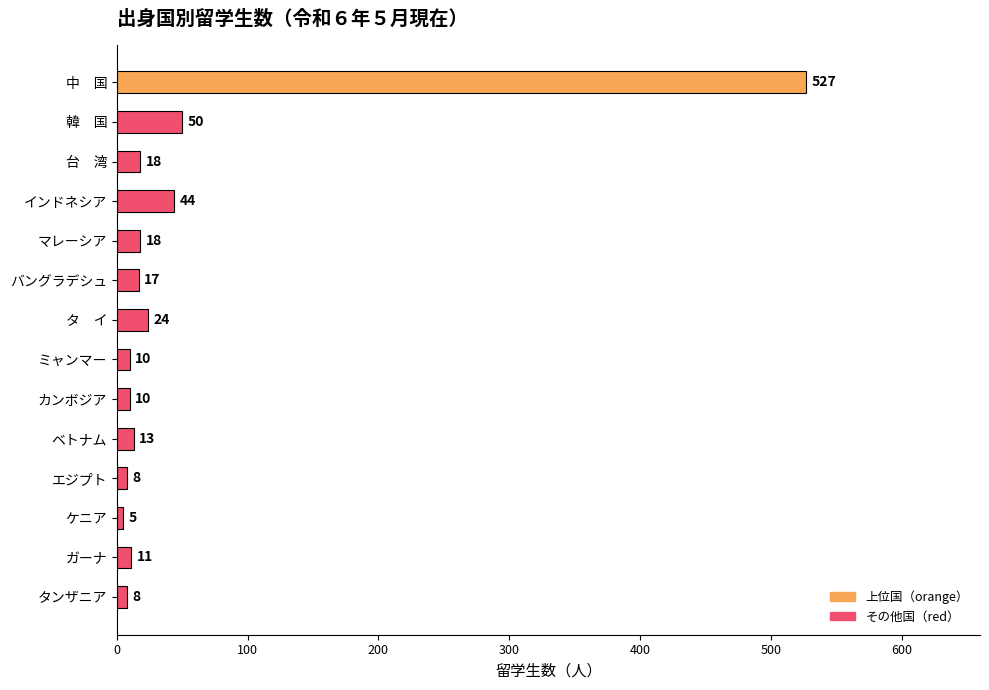

True or false: the data shows 11 at ガーナ.

True